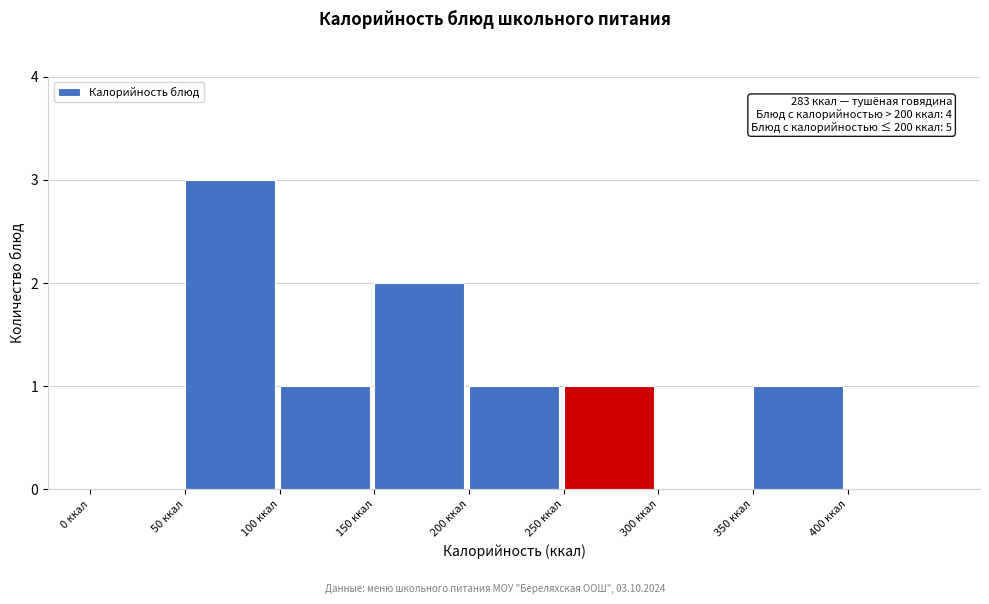

Which range on the x-axis has the tallest bar?

50 to 100